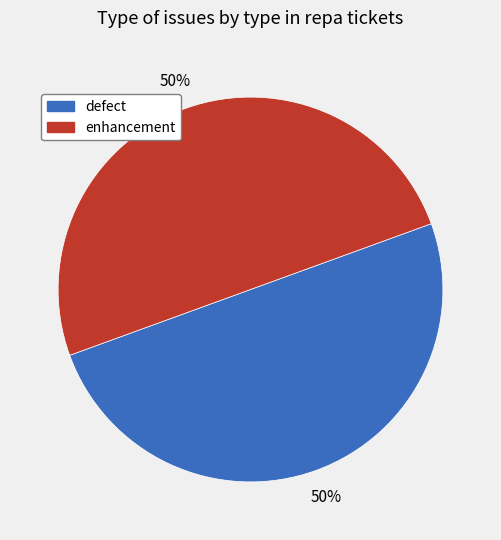

Combined, do enhancement and defect account for over 50%?

Yes